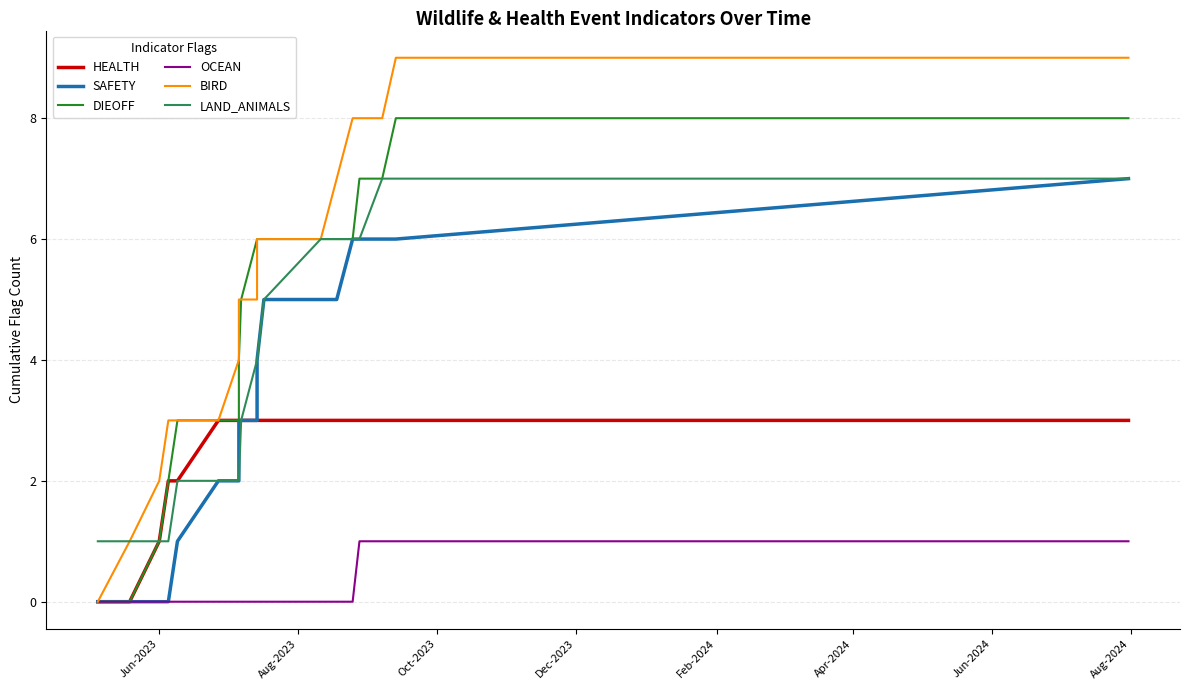

How many series are shown in this chart?

6